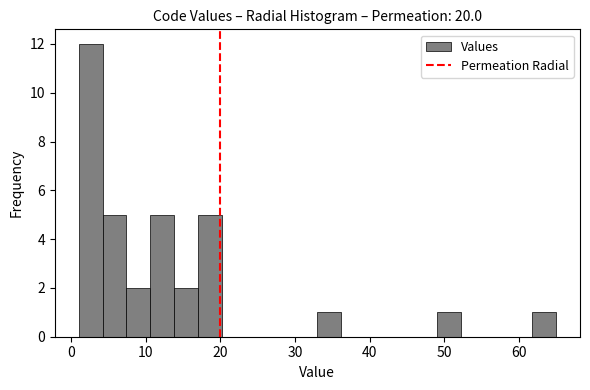

Read against the x-axis, roughly where is the centre of the tallest bar?

3